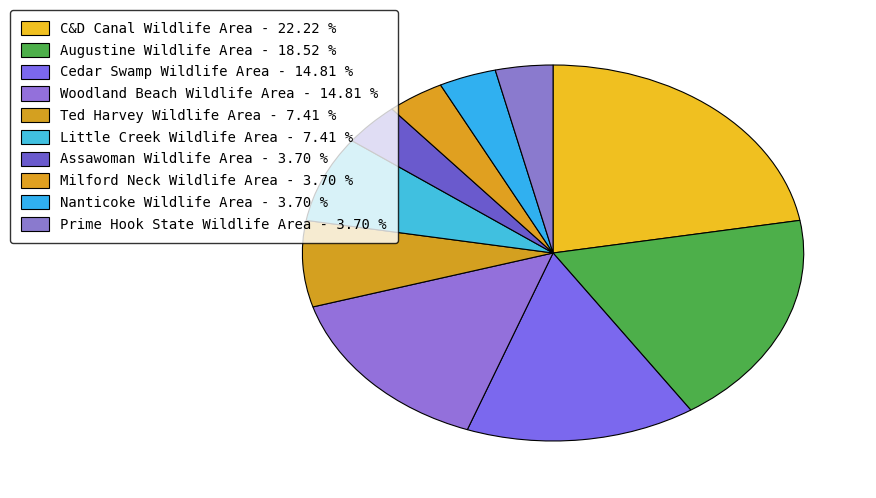

Is there a majority slice in this chart?

No